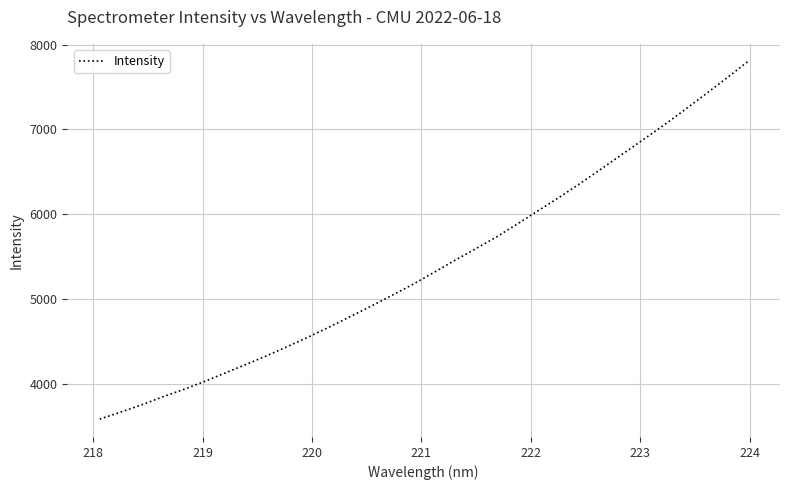

What is the greatest value displayed?

7800.4